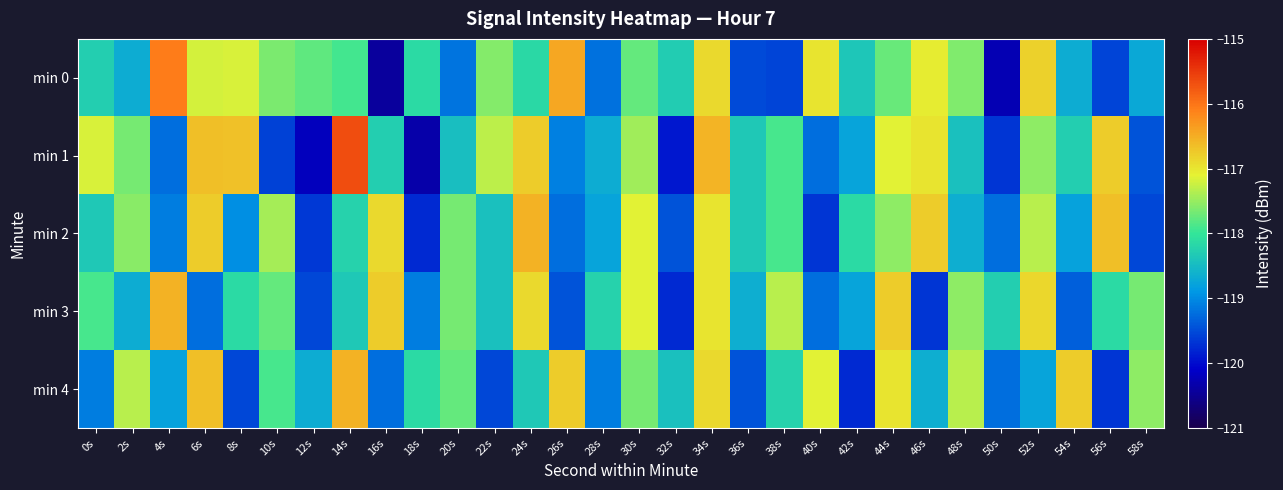

Count the number of data series in this chart.

5